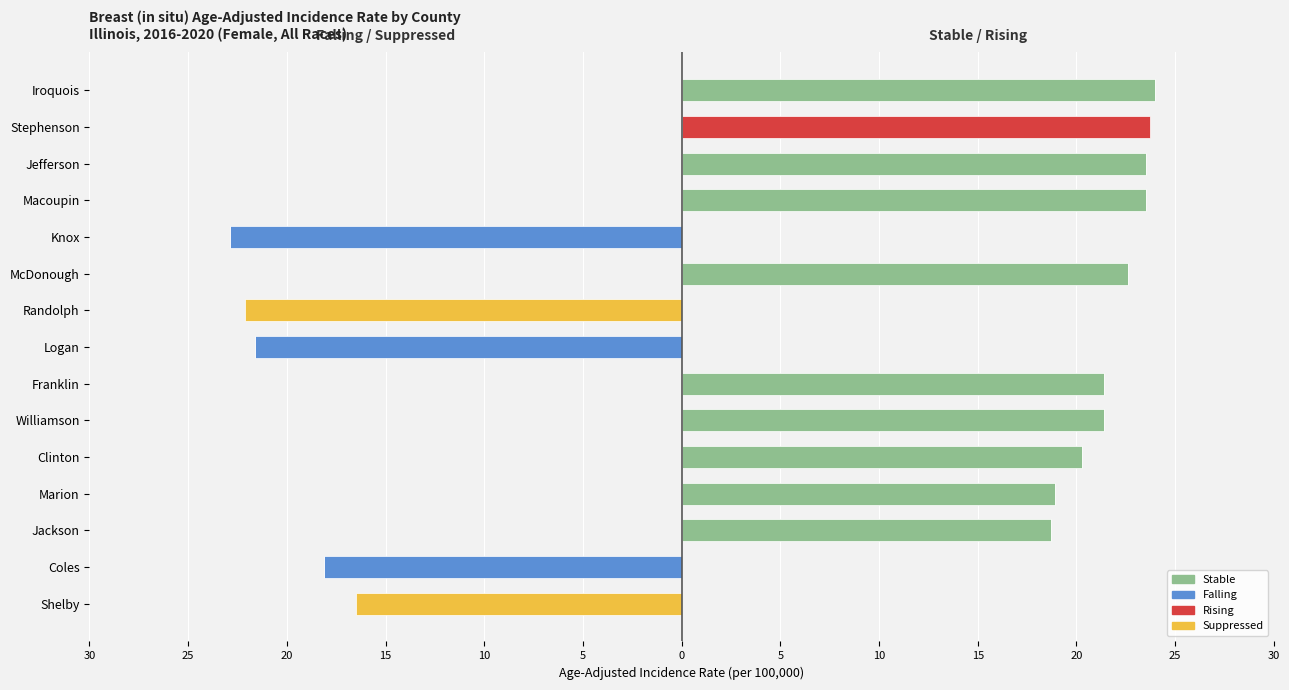

Is the value of Suppressed at Jefferson greater than the value of Stable at Randolph?

No